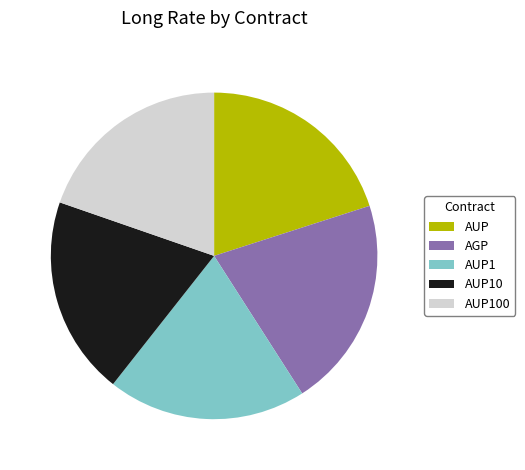

How many segments does this pie chart have?

5